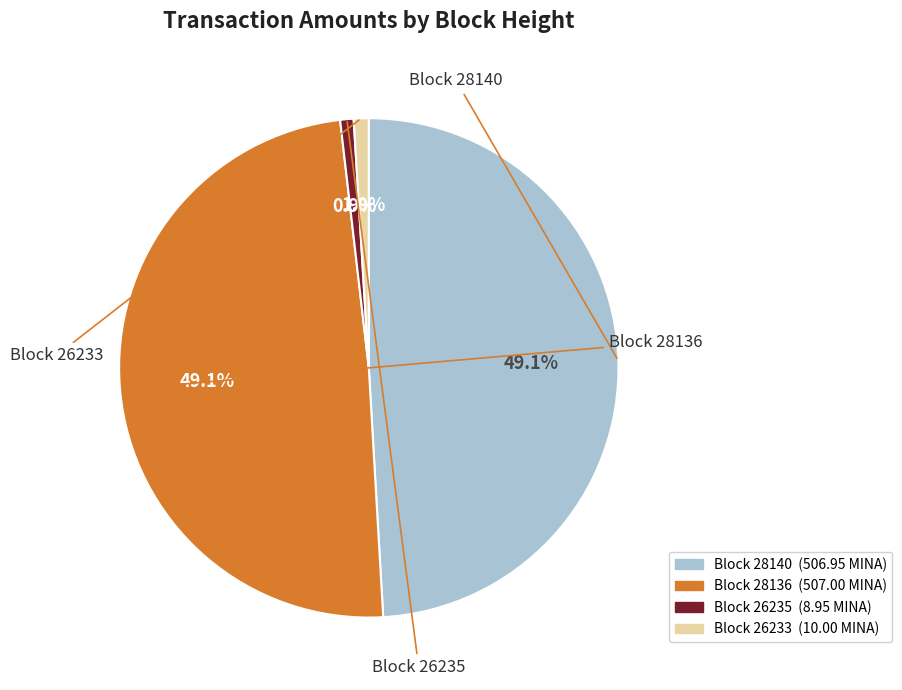

To the nearest percent, what is the average slice percentage?

25%